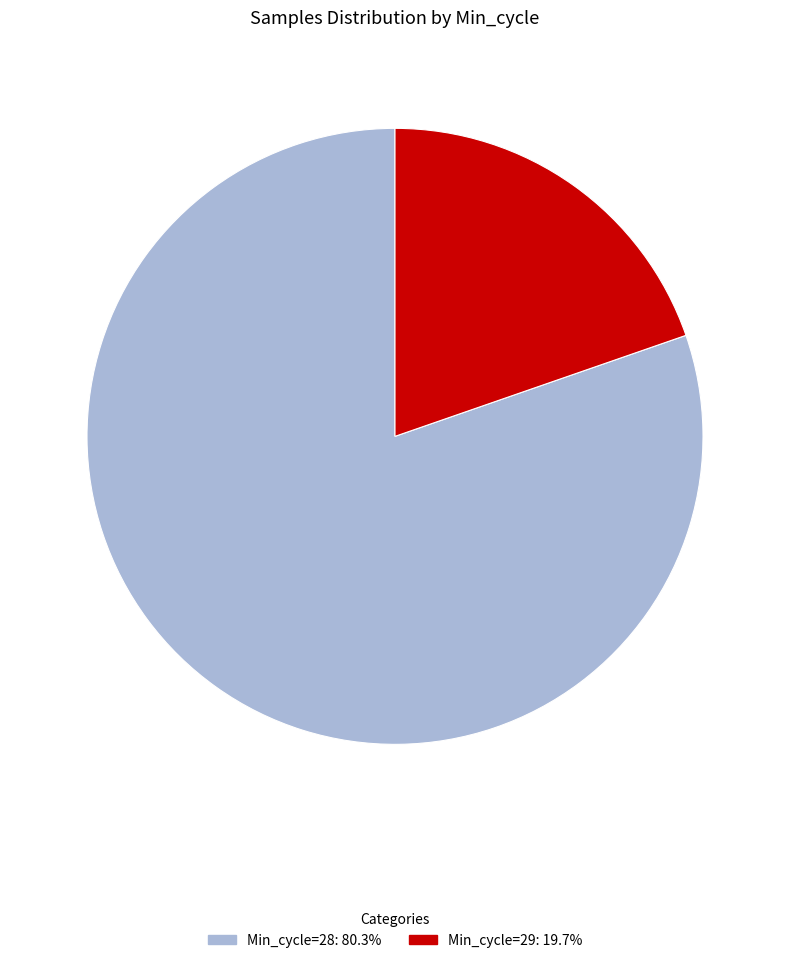

Is there a majority slice in this chart?

Yes